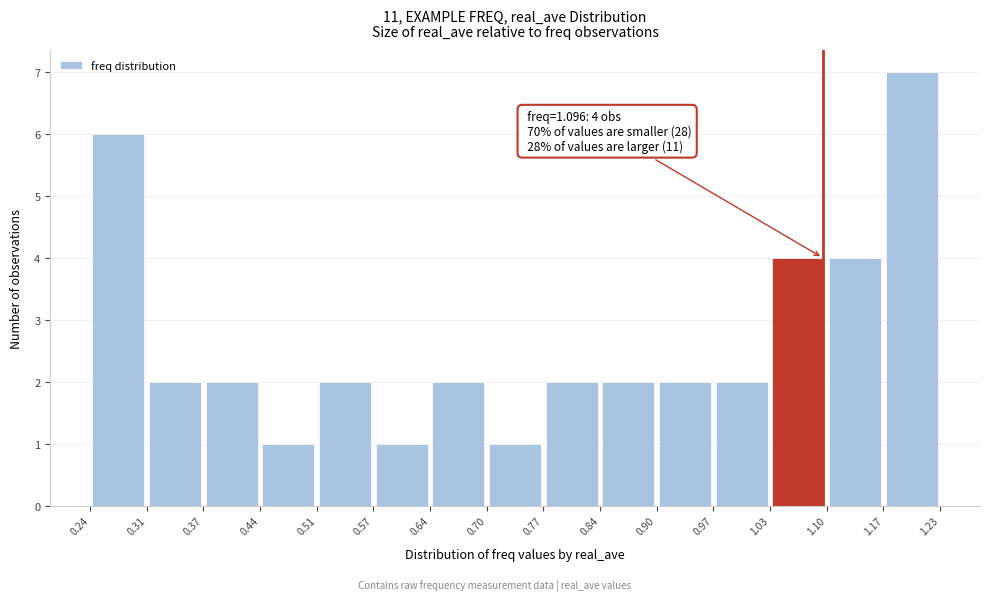

Which range on the x-axis has the tallest bar?

1.17 to 1.23